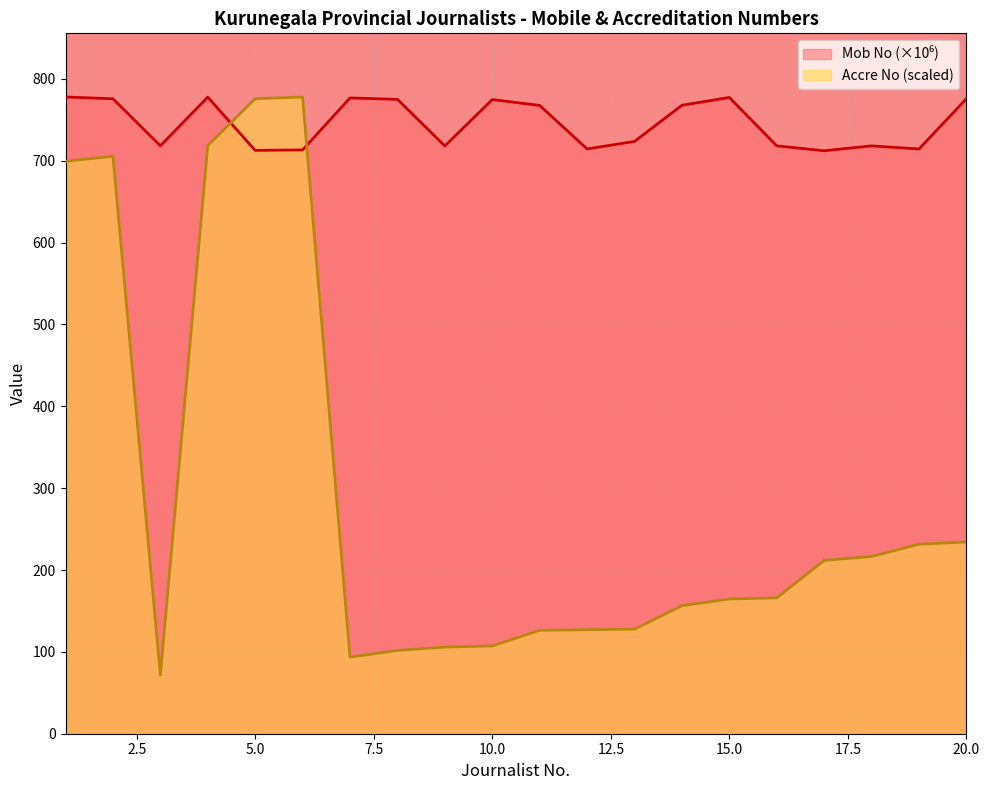

How many values in the Accre No series exceed 165?

10